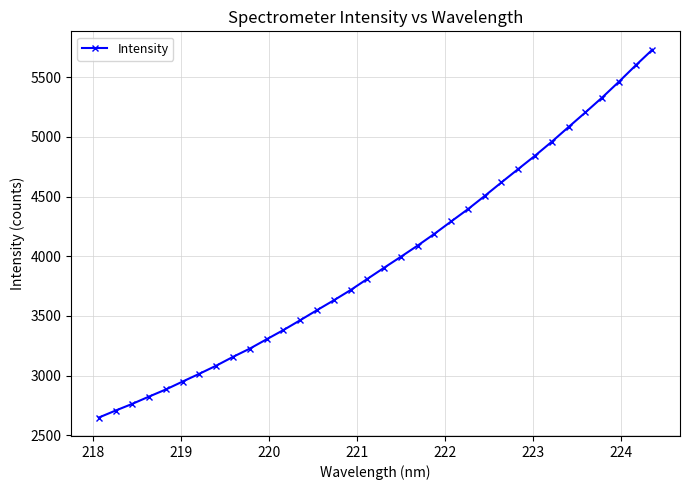

How many values are below 3904?

17